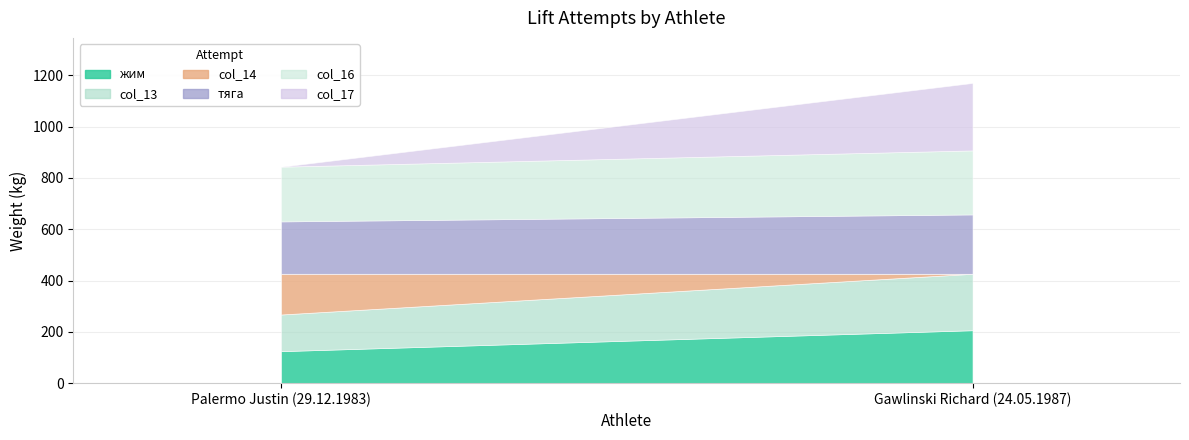

At which category is the sum across all series the highest?

Gawlinski Richard (24.05.1987)